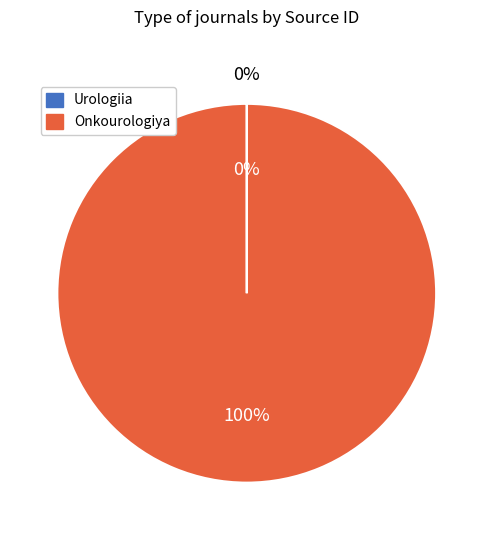

Do Urologiia and Onkourologiya together represent more than half of the pie?

Yes